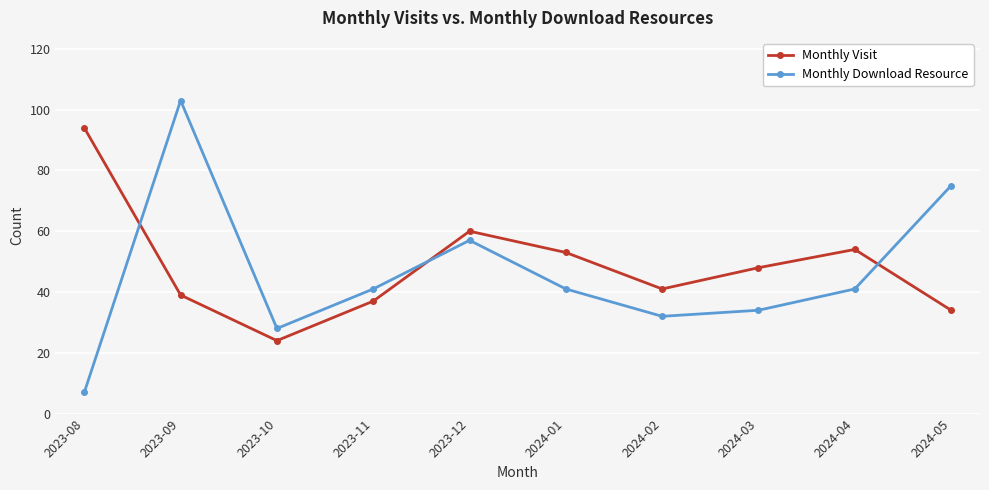

Which category has the highest value in the Monthly Visit series?

2023-08